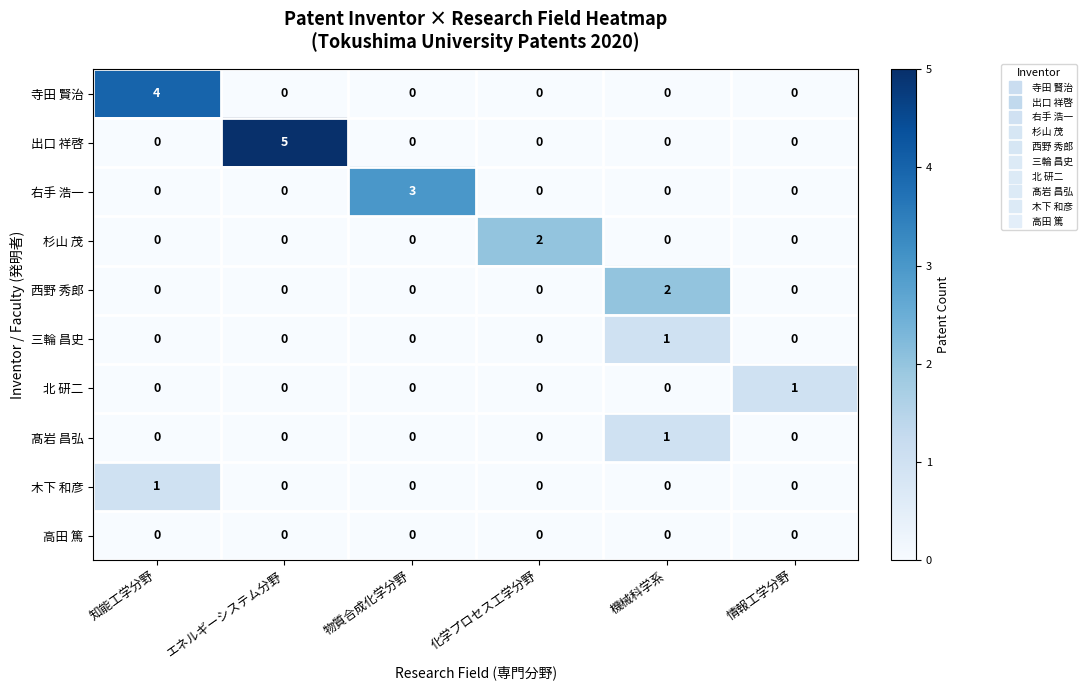

Which series has the largest total across all categories?

出口 祥啓